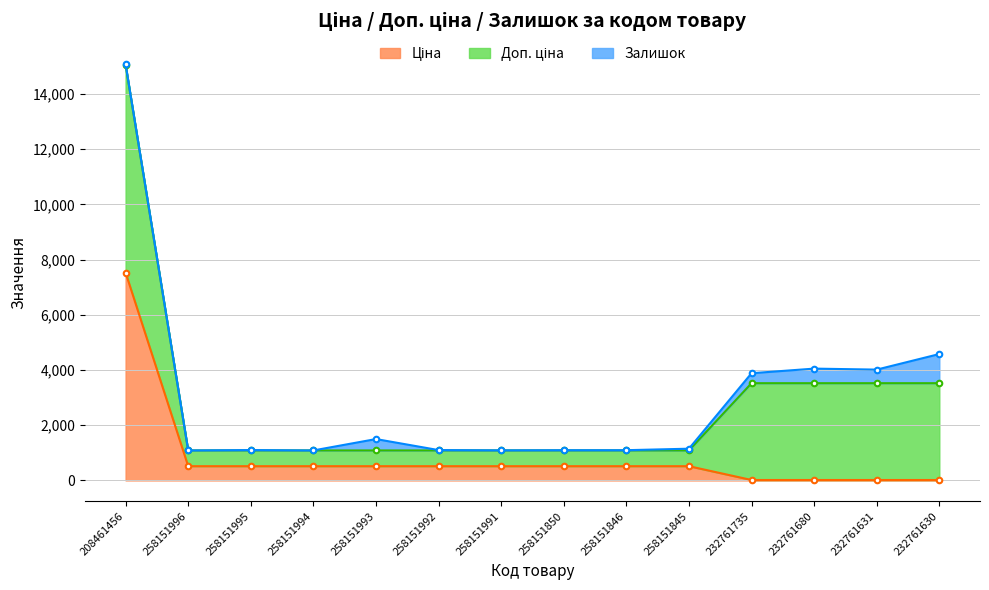

True or false: Доп. ціна and Ціна intersect in this chart.

False